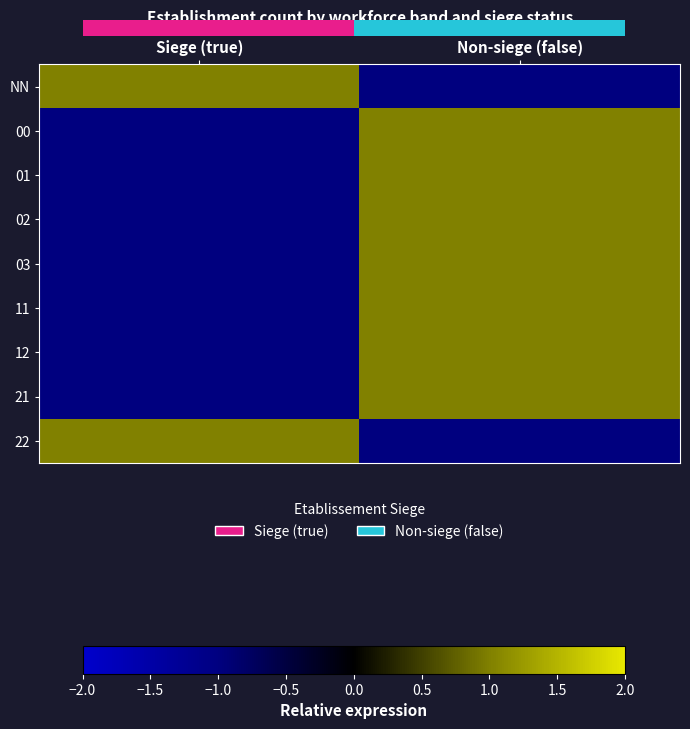

How many series are shown in this chart?

9